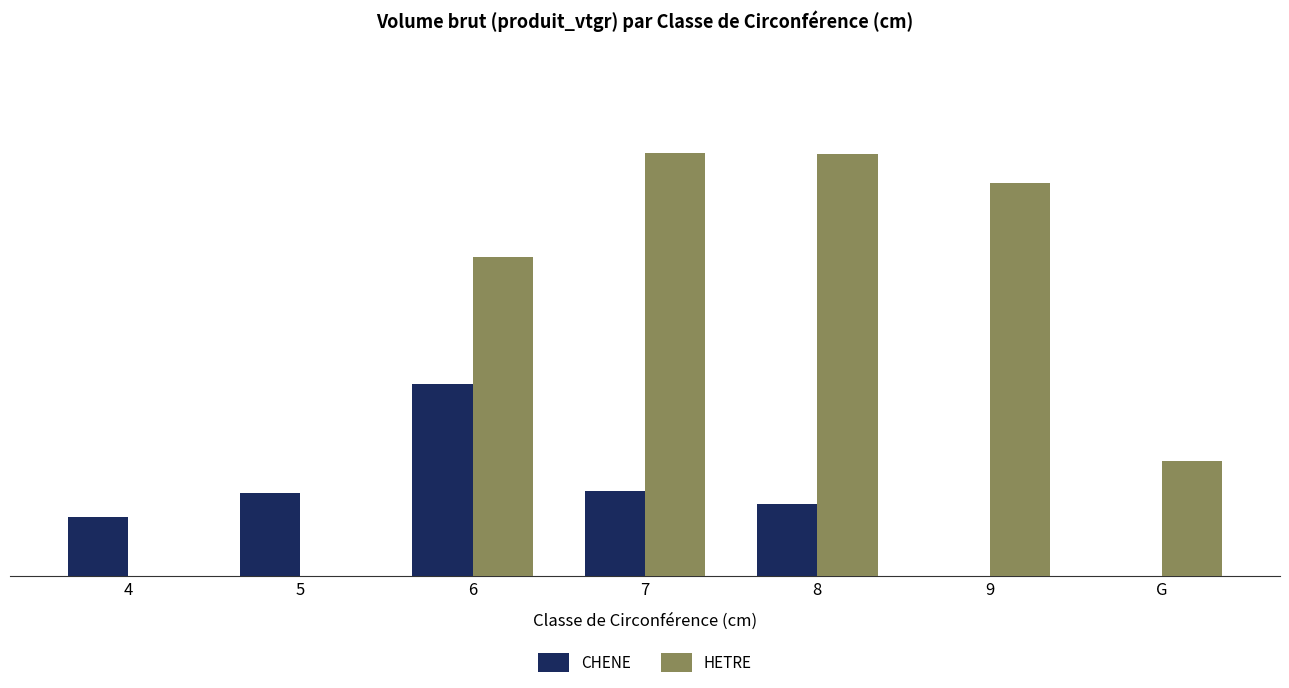

Between 5 and 7, which series saw the biggest shift?

HETRE